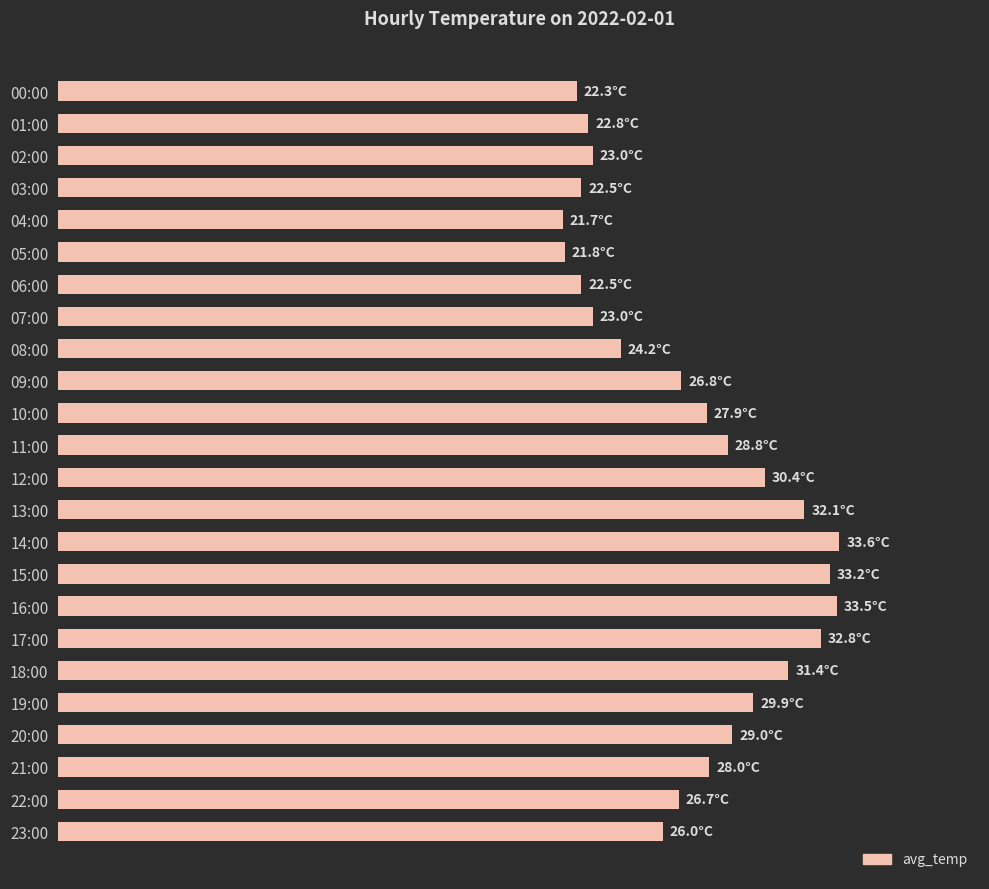

What is the minimum value shown in the chart?

21.7